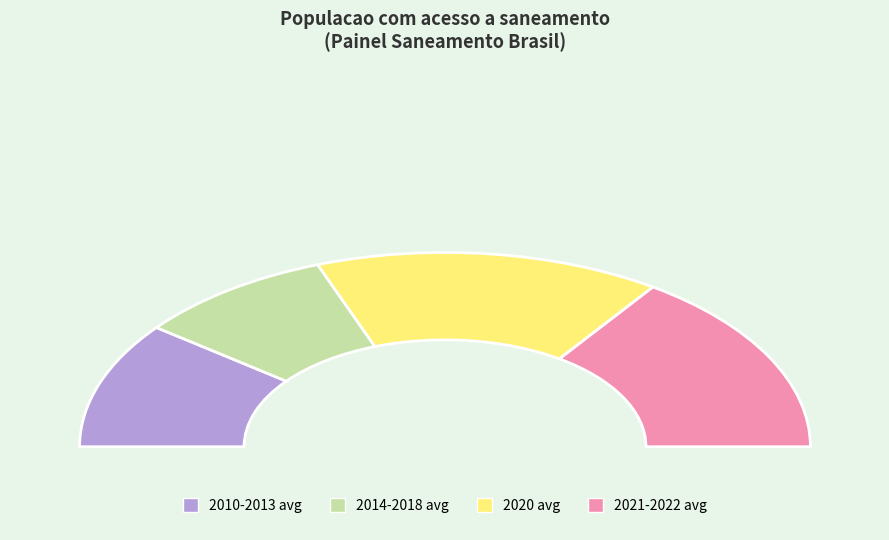

To the nearest percent, what is the difference between the largest and smallest slice percentages?

5%